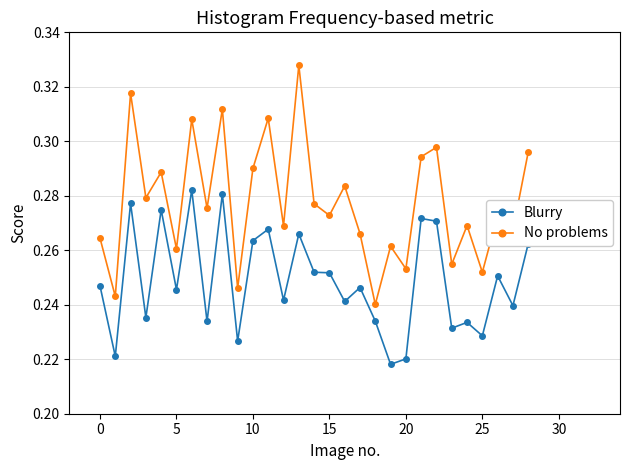

At how many categories does at least one series exceed 0?

29